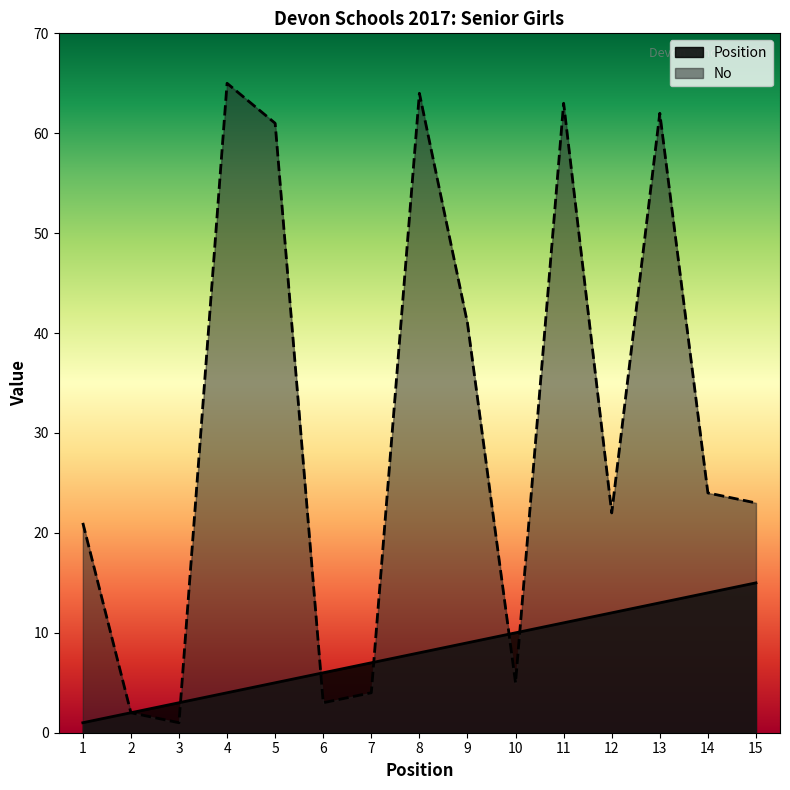

Between 8 and 15, which series saw the biggest shift?

No